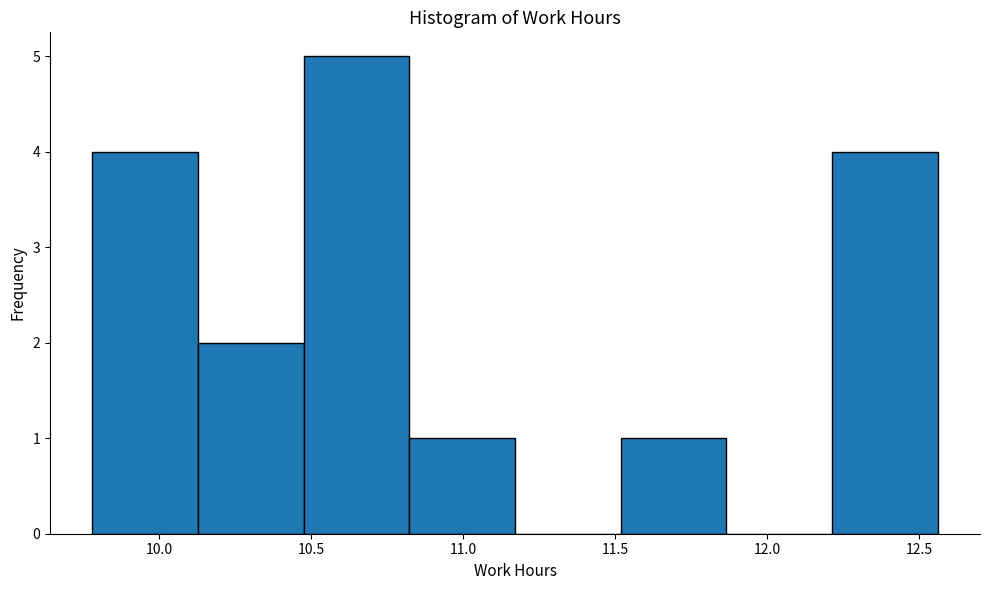

Reading left to right, transcribe this chart: for each bar, give the range it covers on the x-axis and its height. Neither the bar edges nor the heights are printed on the chart, so give them approximately, as read against the axes.

9.80 to 10.15: 4
10.15 to 10.50: 2
10.50 to 10.80: 5
10.80 to 11.15: 1
11.15 to 11.50: 0
11.50 to 11.85: 1
11.85 to 12.20: 0
12.20 to 12.55: 4